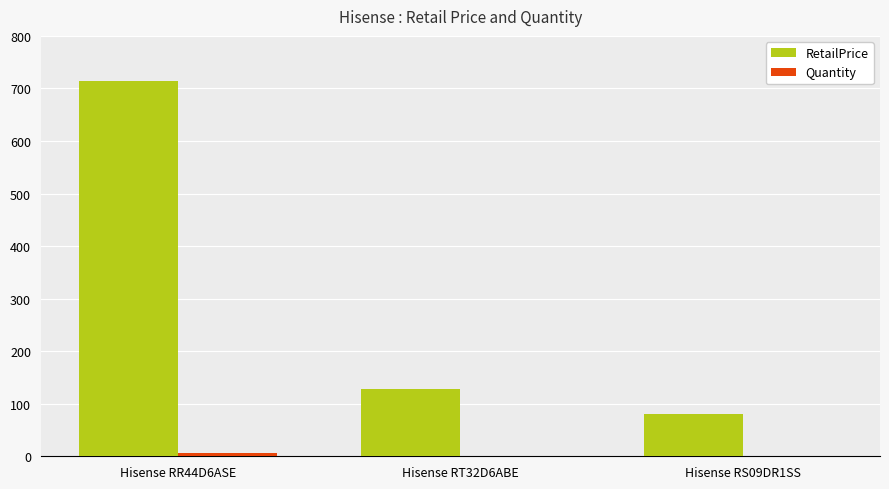

Which category has the highest value in the RetailPrice series?

Hisense RR44D6ASE